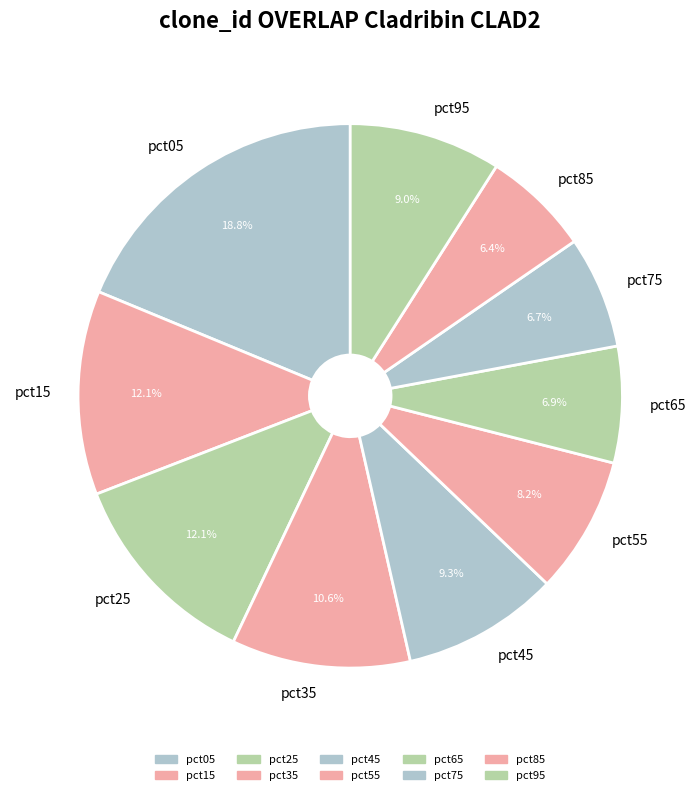

What percentage do pct15 and pct75 together represent?

18.8%